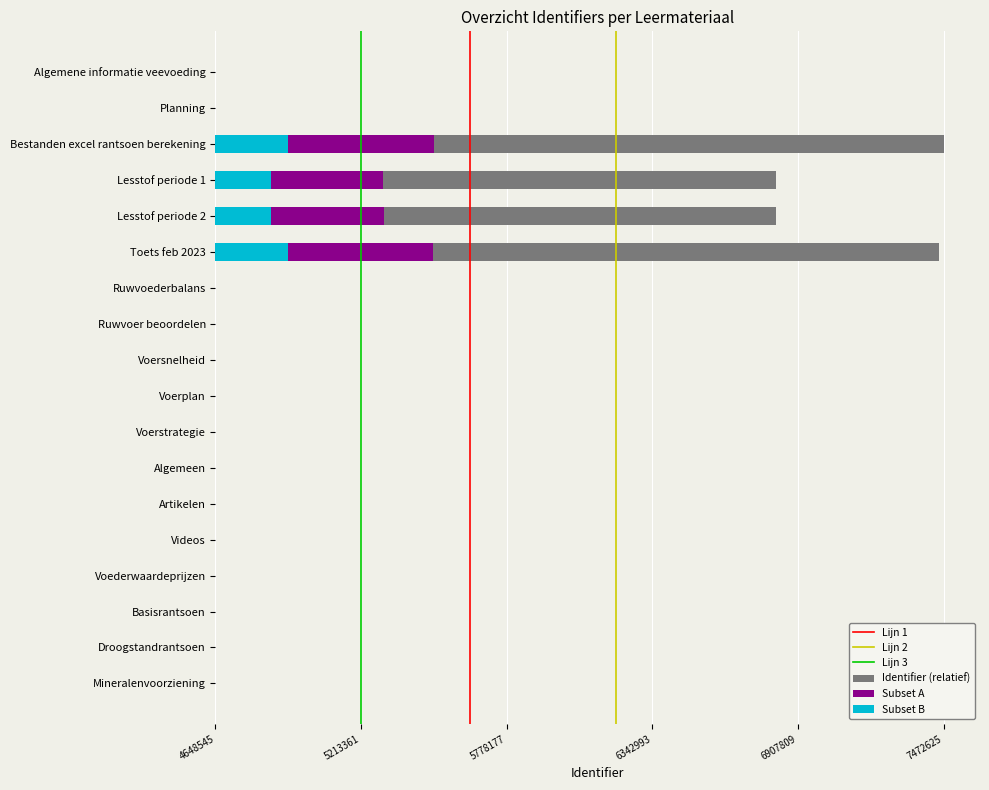

What is the change in value from Voerplan to Basisrantsoen?

+27